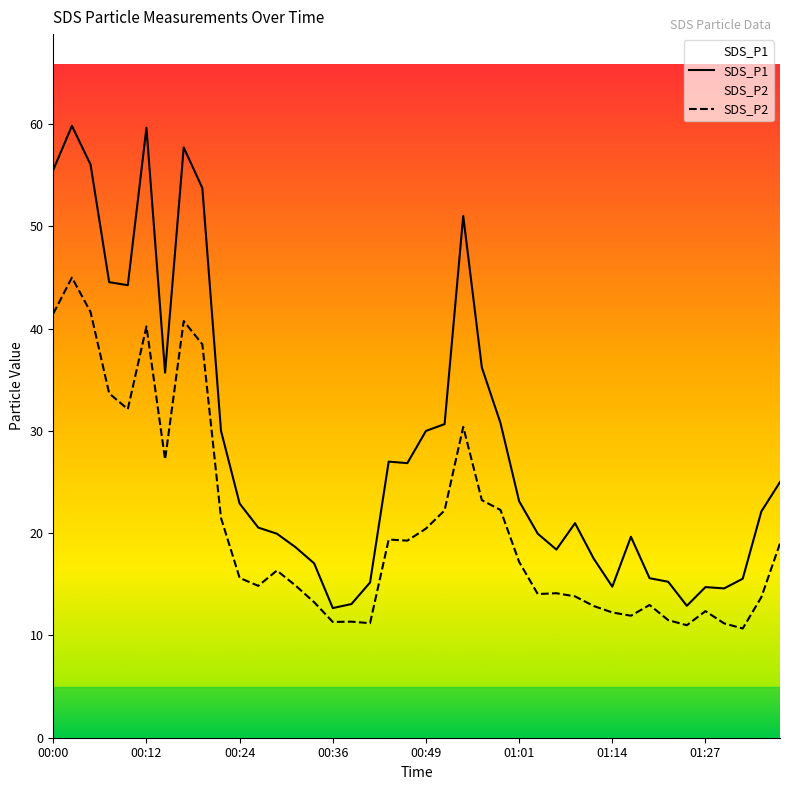

Reading left to right, what are all the values shown in this chart?

SDS_P1: 55.5	59.8	56.0	44.5	44.2	59.6	35.7	57.7	53.8	30.0	22.9	20.6	19.9	18.6	17.1	12.7	13.1	15.2	27.0	26.9	30.0	30.7	51.0	36.2	30.8	23.1	19.9	18.4	21.0	17.5	14.8	19.6	15.6	15.2	12.9	14.7	14.6	15.6	22.1	25.0
SDS_P2: 41.5	45.0	41.6	33.7	32.1	40.2	27.2	40.8	38.5	21.5	15.6	14.8	16.4	14.9	13.2	11.3	11.3	11.2	19.4	19.3	20.4	22.2	30.4	23.2	22.3	17.2	14.1	14.1	13.8	12.9	12.2	11.9	13.0	11.5	11.0	12.4	11.2	10.7	13.8	19.0